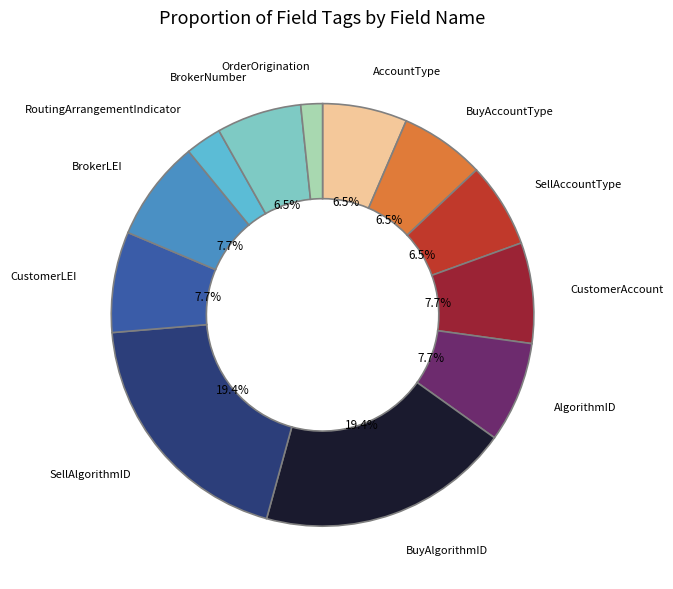

Is the sum of AccountType and OrderOrigination greater than half?

No